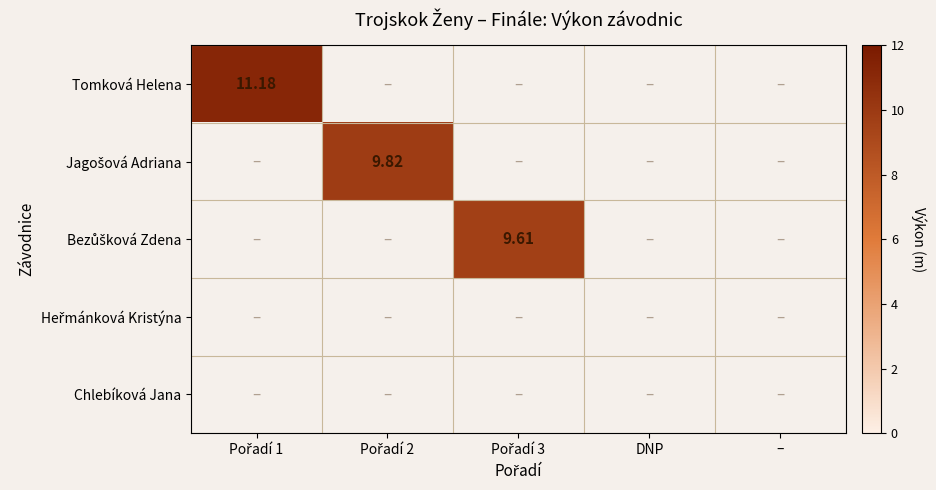

What is the total value across all series at Pořadí 3?

9.6